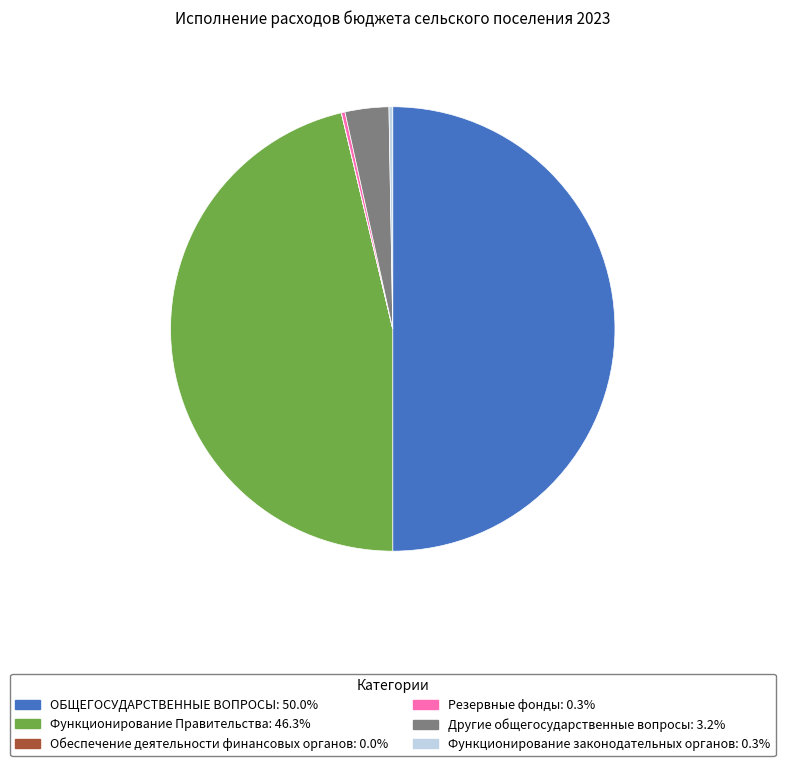

Does Другие общегосударственные вопросы account for over 50% of the chart?

No